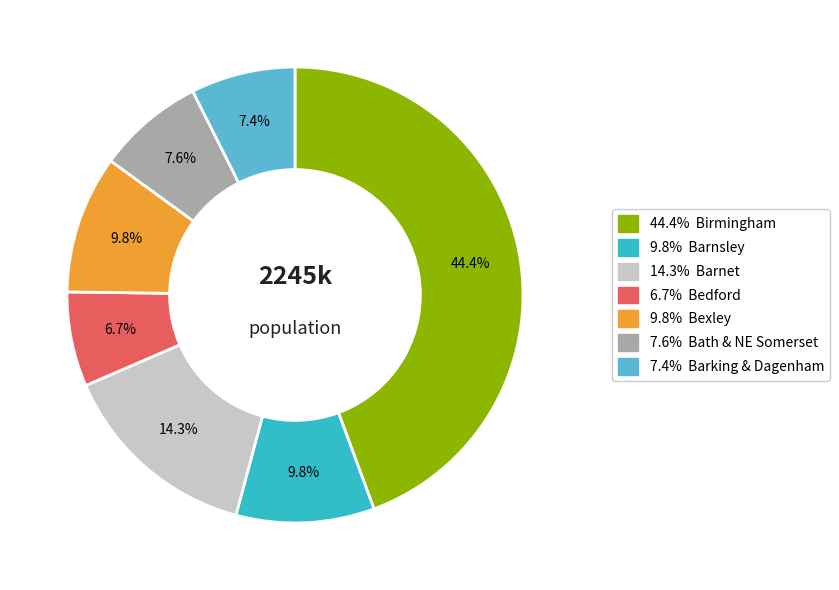

Count the number of slices in the pie.

7